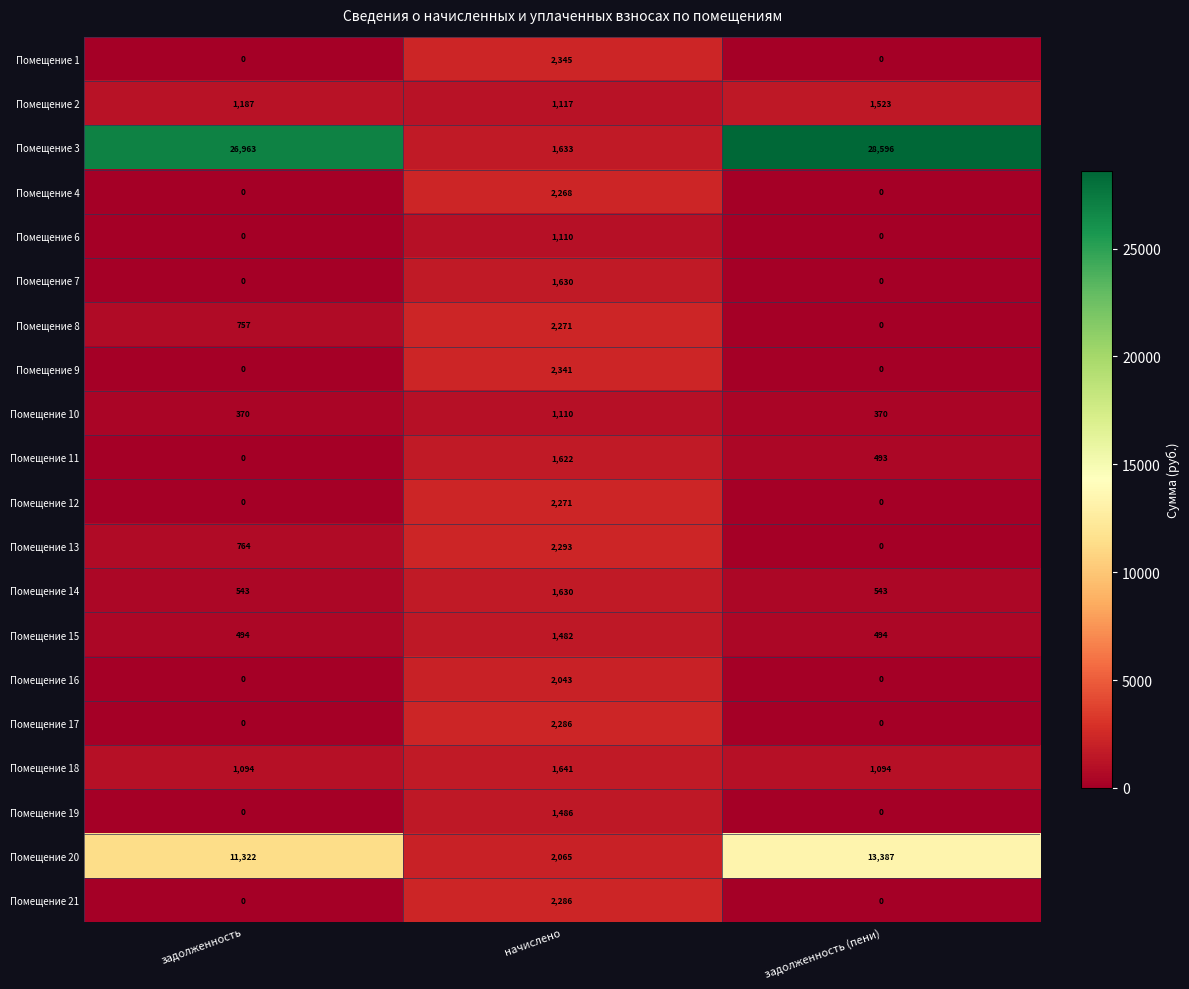

True or false: Помещение 3 has a value of 26963 at задолженность.

True